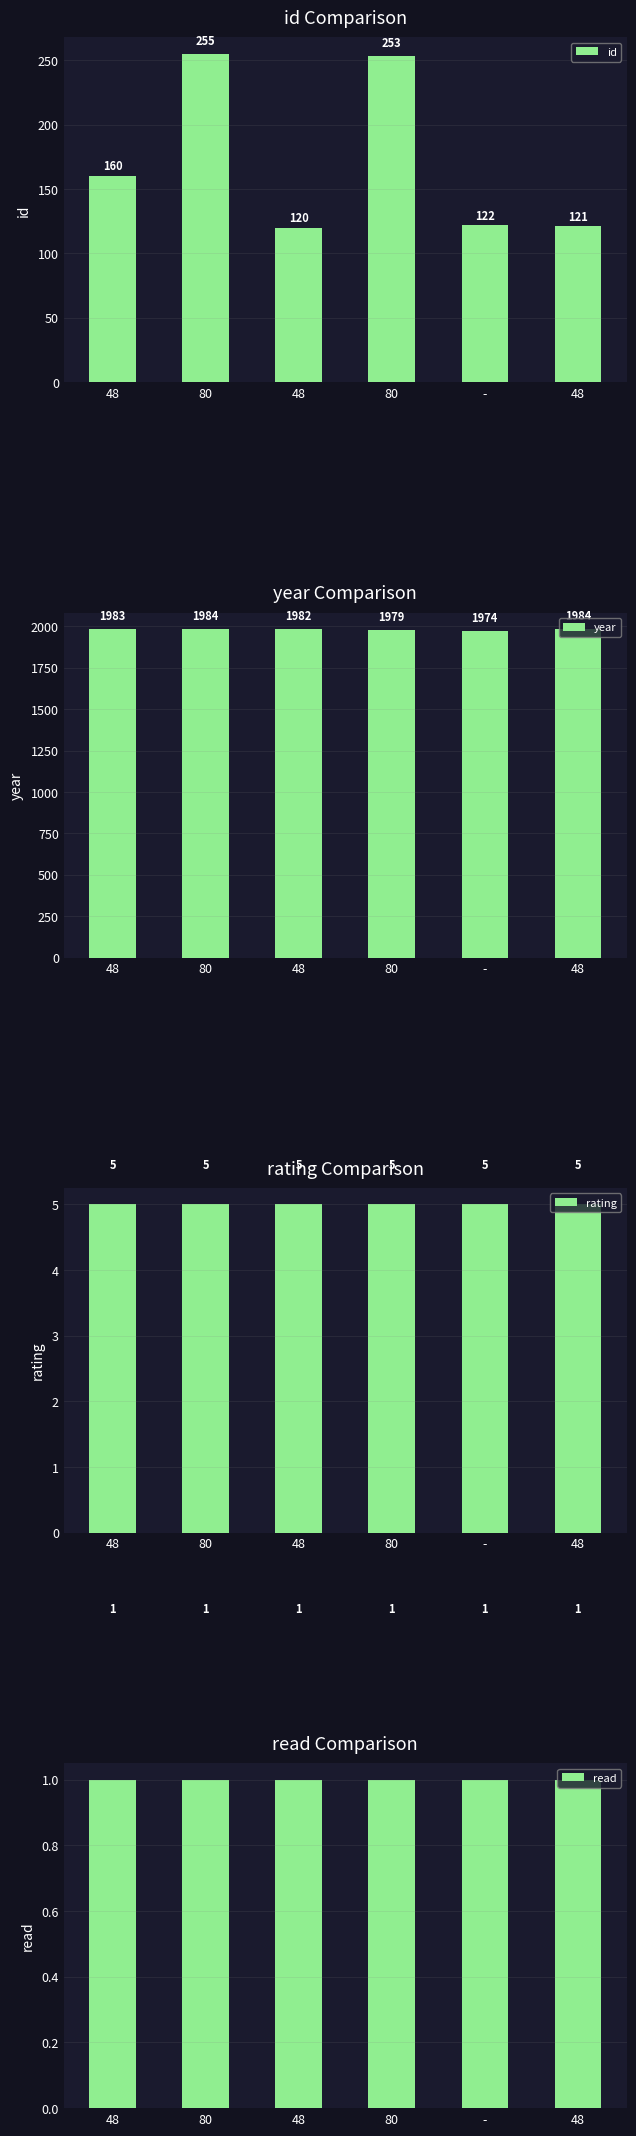

Which series has the largest range (max minus min)?

id